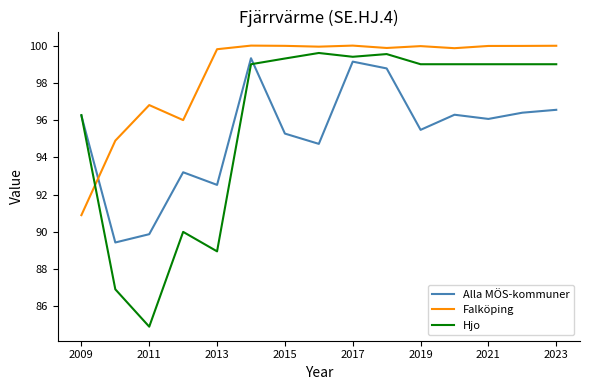

Which series has the largest total across all categories?

Falköping